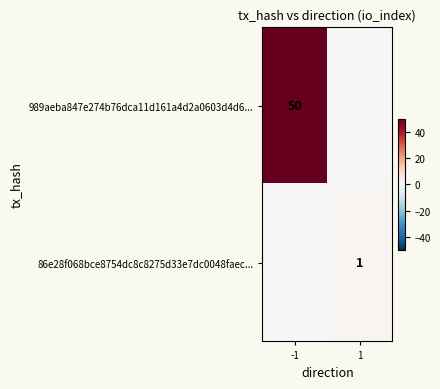

Is it true that 86e28f068bce8754dc8c8275d33e7dc0048faec... equals 1 at 1?

True